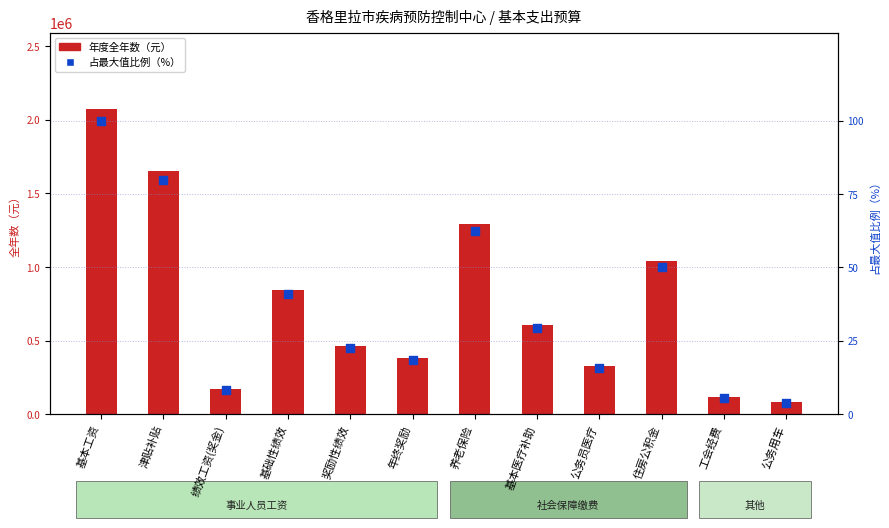

Which series has the largest Y range (max minus min)?

年度全年数